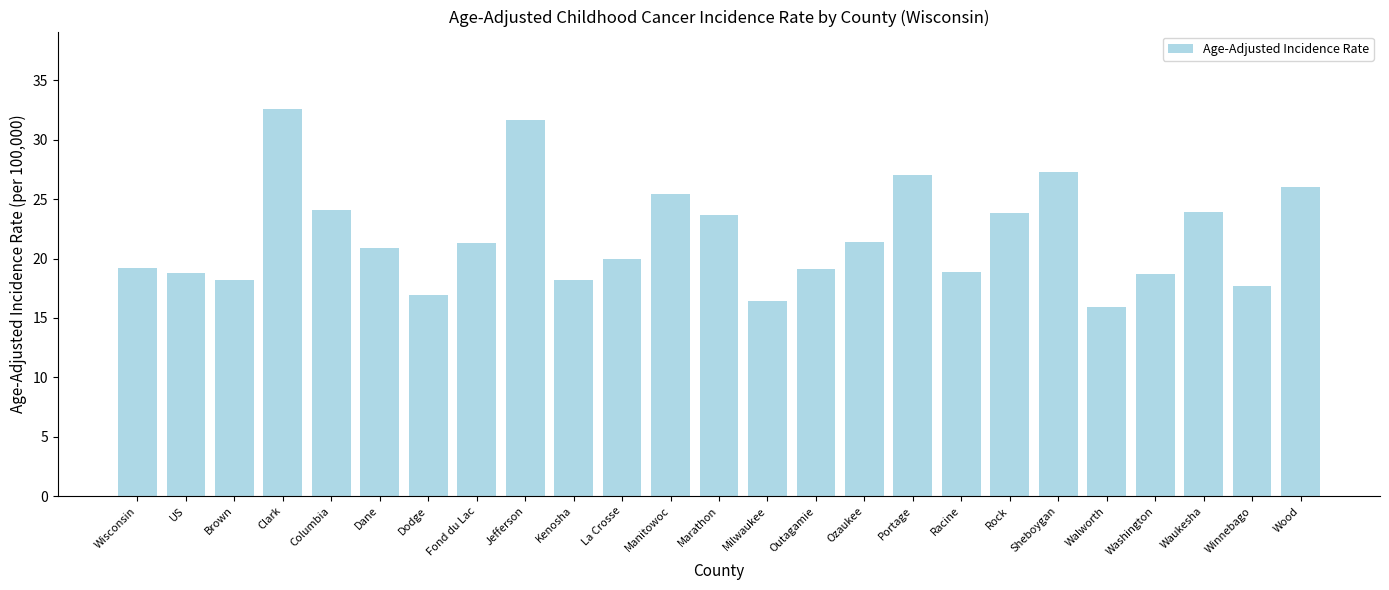

What is the smallest value displayed?

15.9